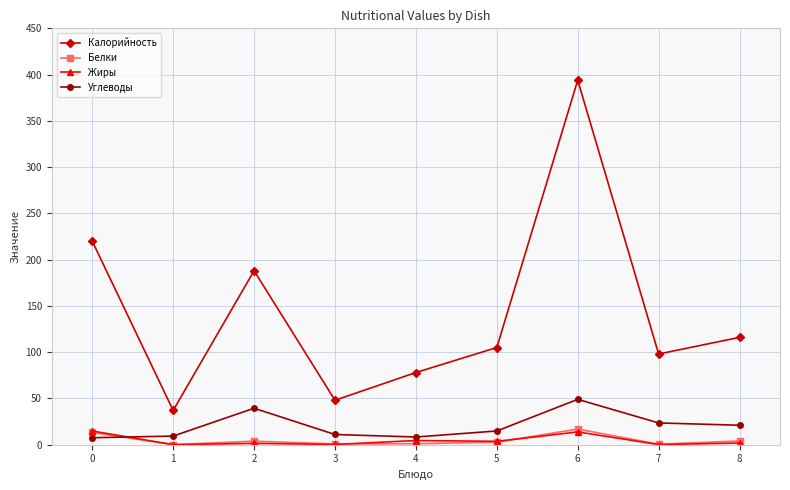

Is it true that Калорийность equals 101.9 at 6?

False